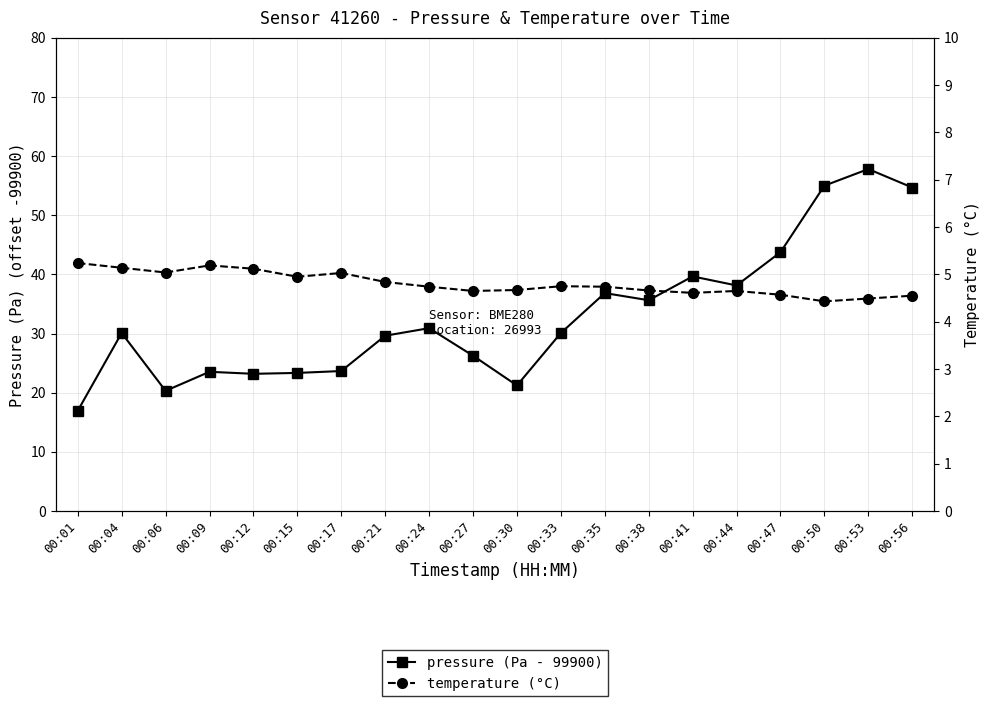

List the labels in order of temperature value, smallest first.

00:50, 00:53, 00:56, 00:47, 00:41, 00:27, 00:44, 00:38, 00:30, 00:24, 00:35, 00:33, 00:21, 00:15, 00:17, 00:06, 00:12, 00:04, 00:09, 00:01